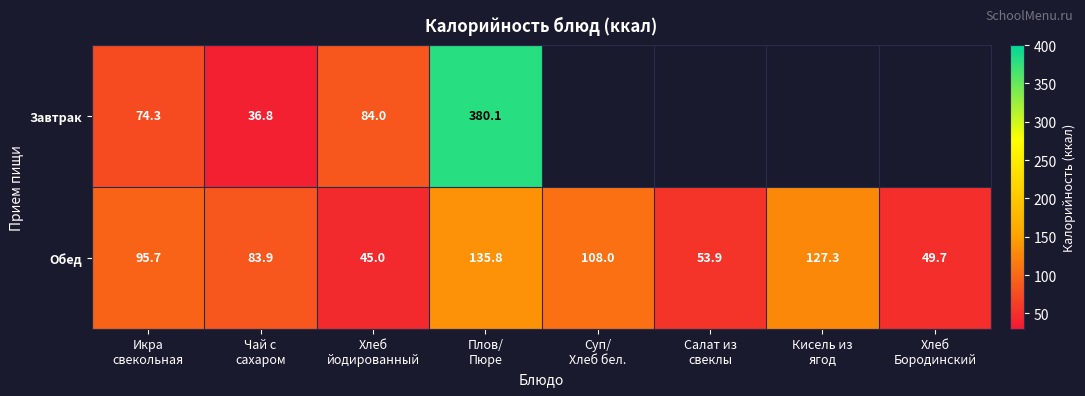

What is the total value across all series at Чай с
сахаром?

120.7